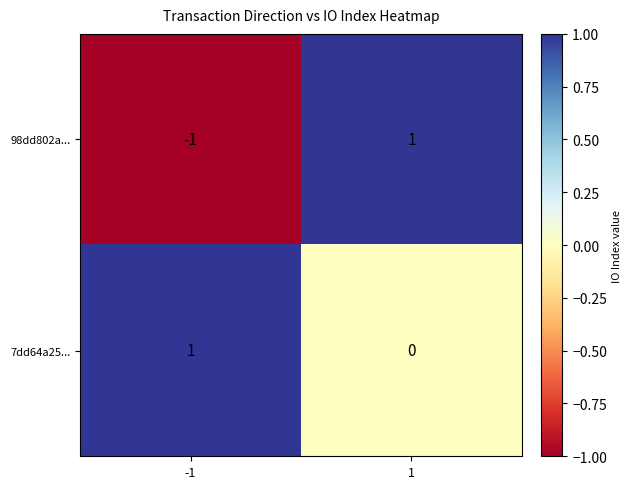

The value of 98dd802a... at -1 is -1. True or false?

True